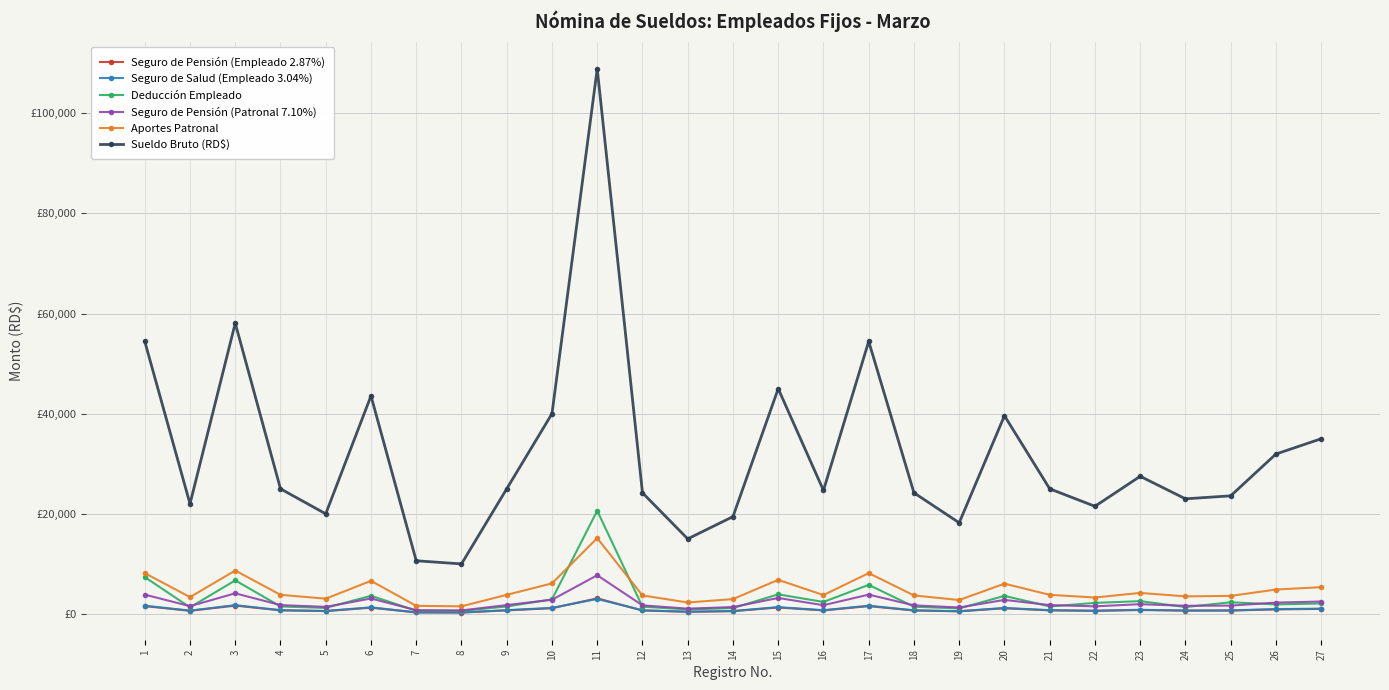

Does the chart have visible grid lines?

Yes